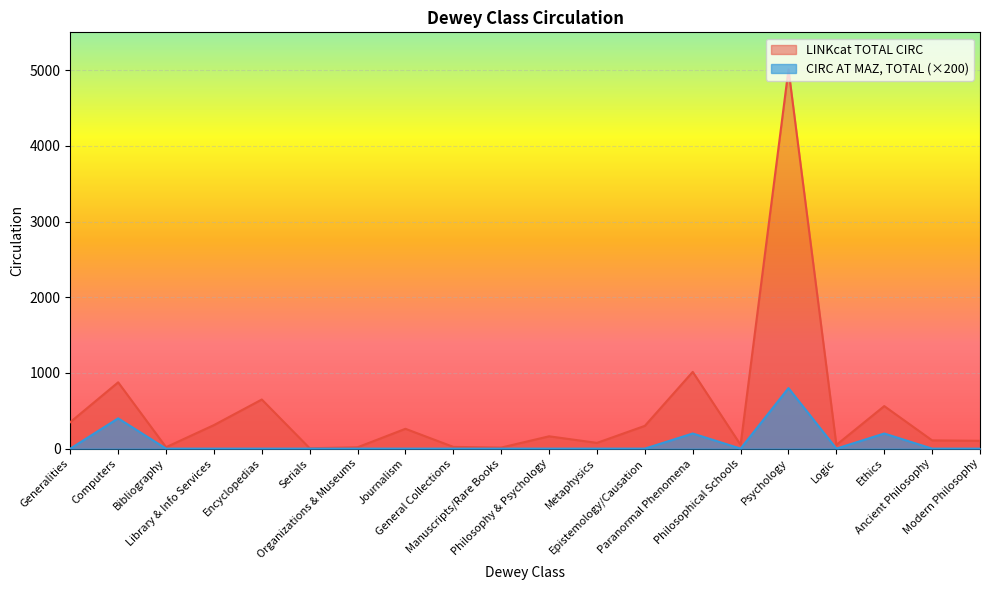

The LINKcat TOTAL CIRC series shows 23 at General Collections. True or false?

True